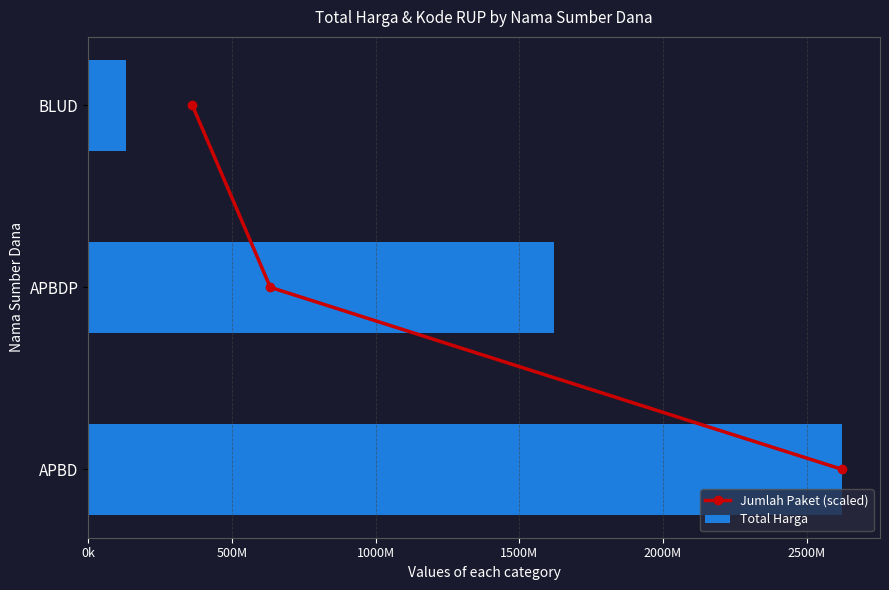

Is it true that Total Harga equals 2623786025 at APBD?

True